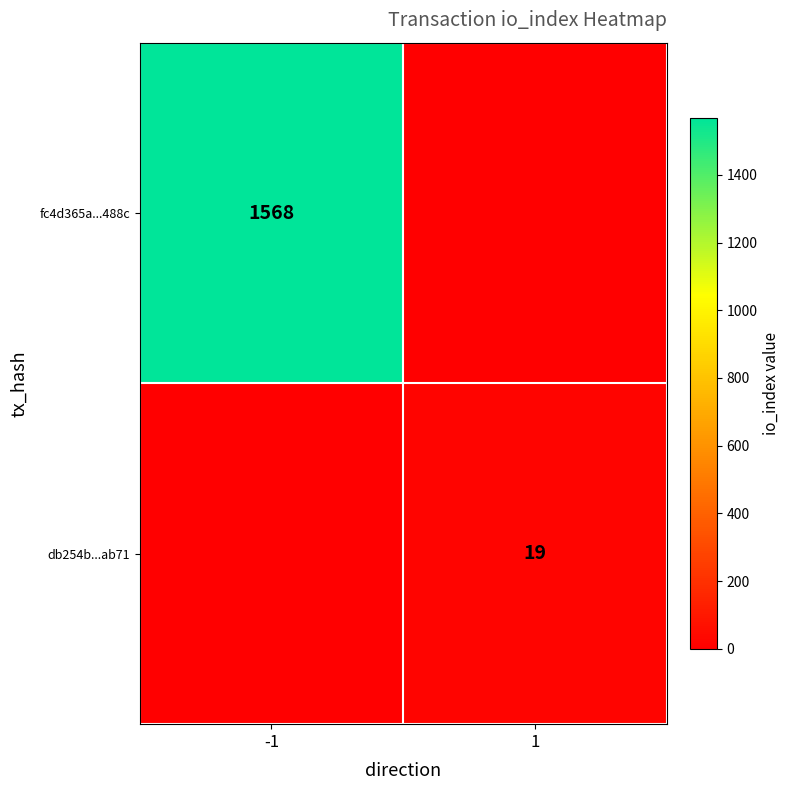

Is it true that db254b...ab71 equals 30 at 1?

False